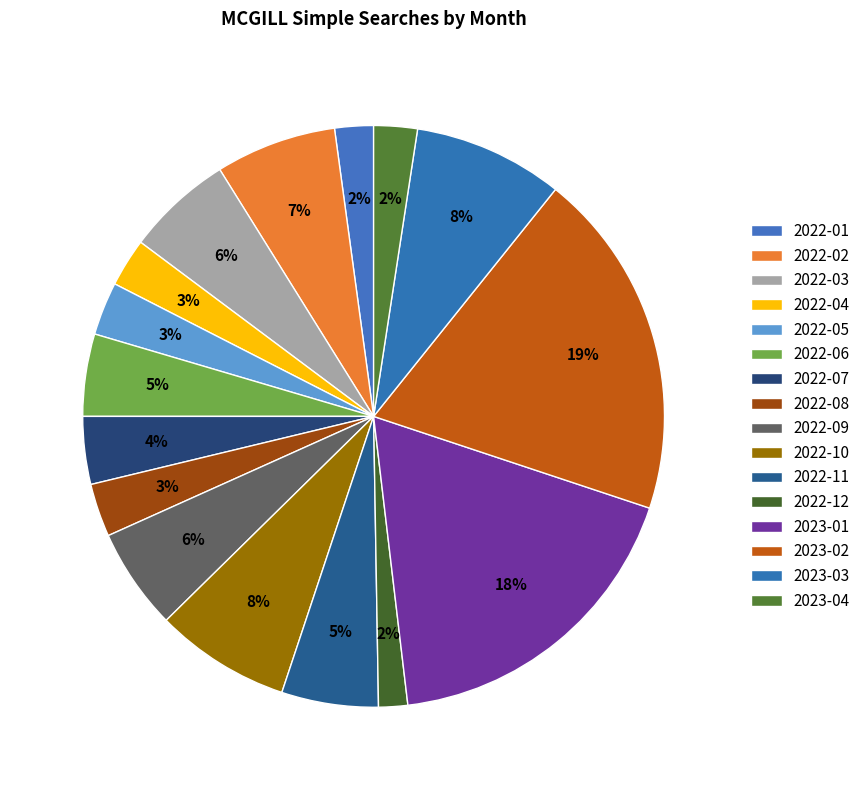

To the nearest percent, what is the average slice percentage?

6%